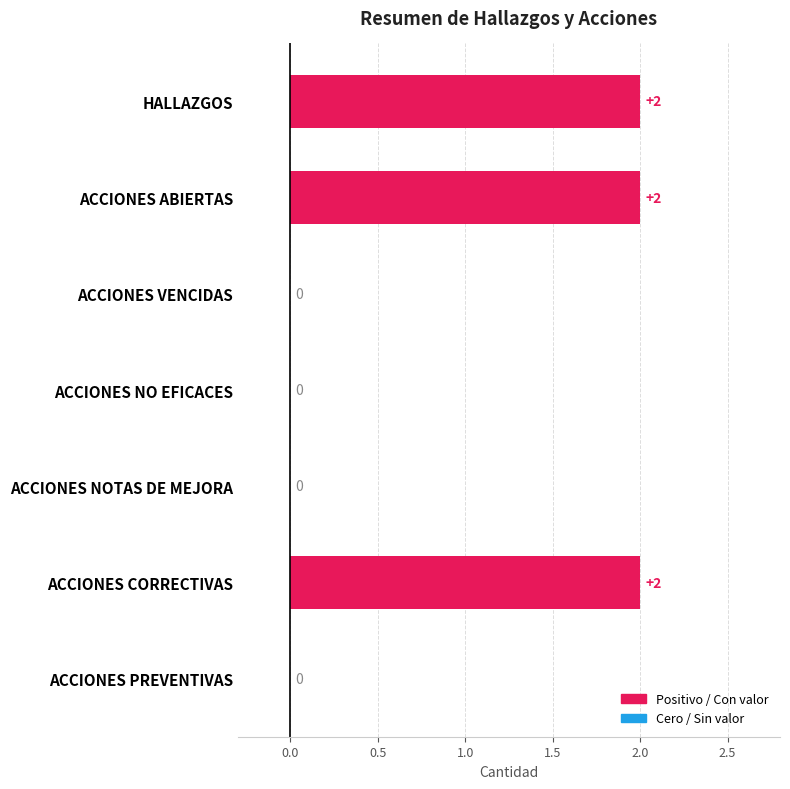

Which has a higher value, ACCIONES NOTAS DE MEJORA or ACCIONES CORRECTIVAS?

ACCIONES CORRECTIVAS